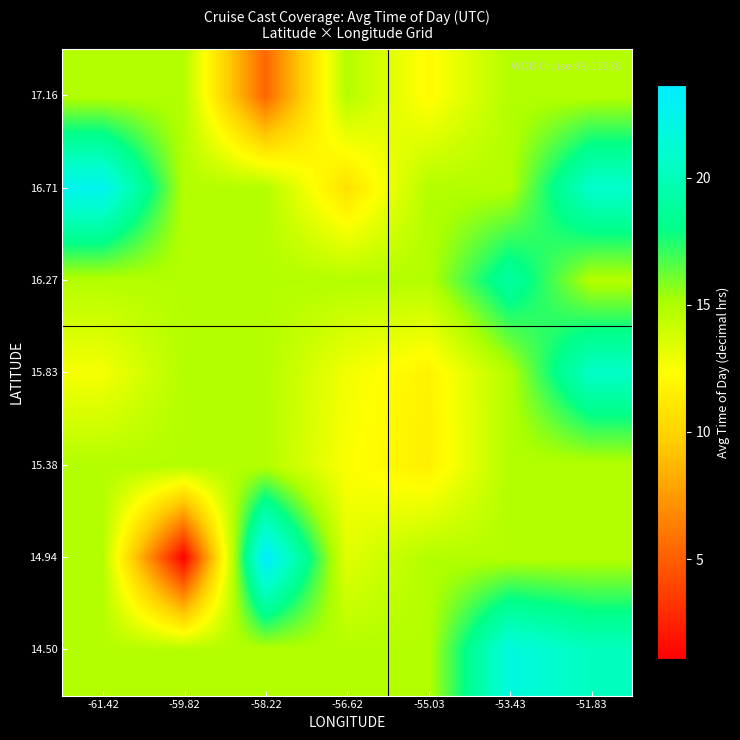

What is the total value across all series at -59.82?

90.1